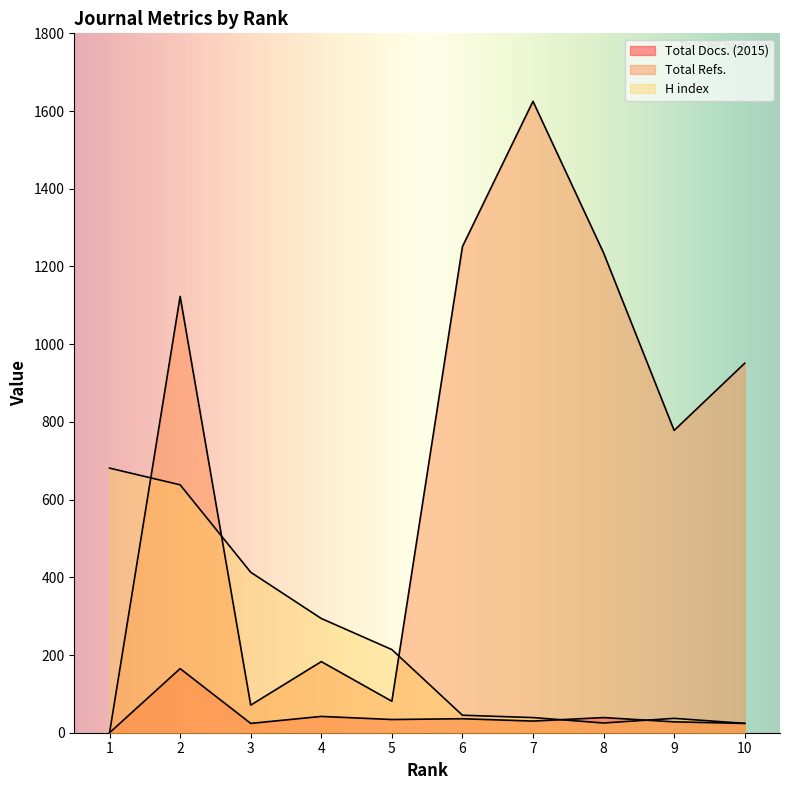

How many values in Total Docs. (2015) are above zero?

9